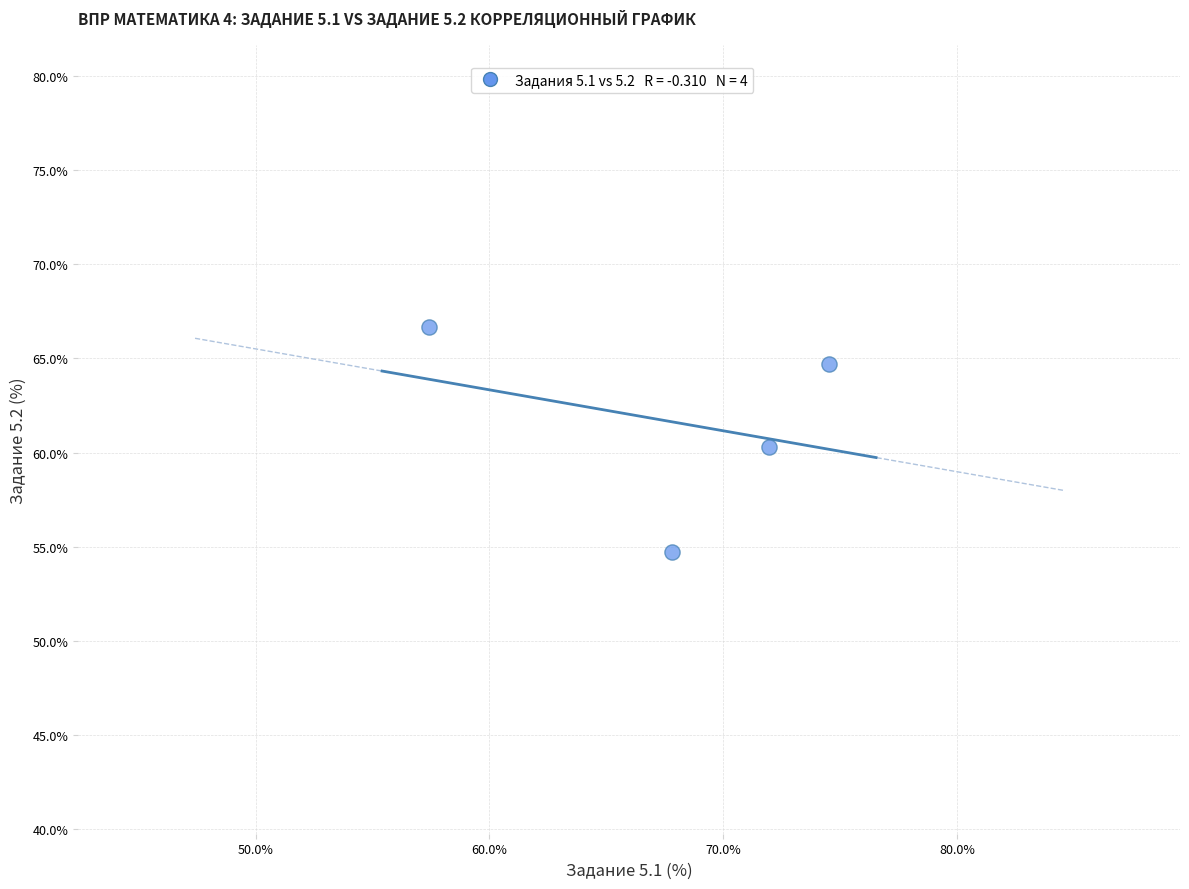

What is the average X value?

67.9